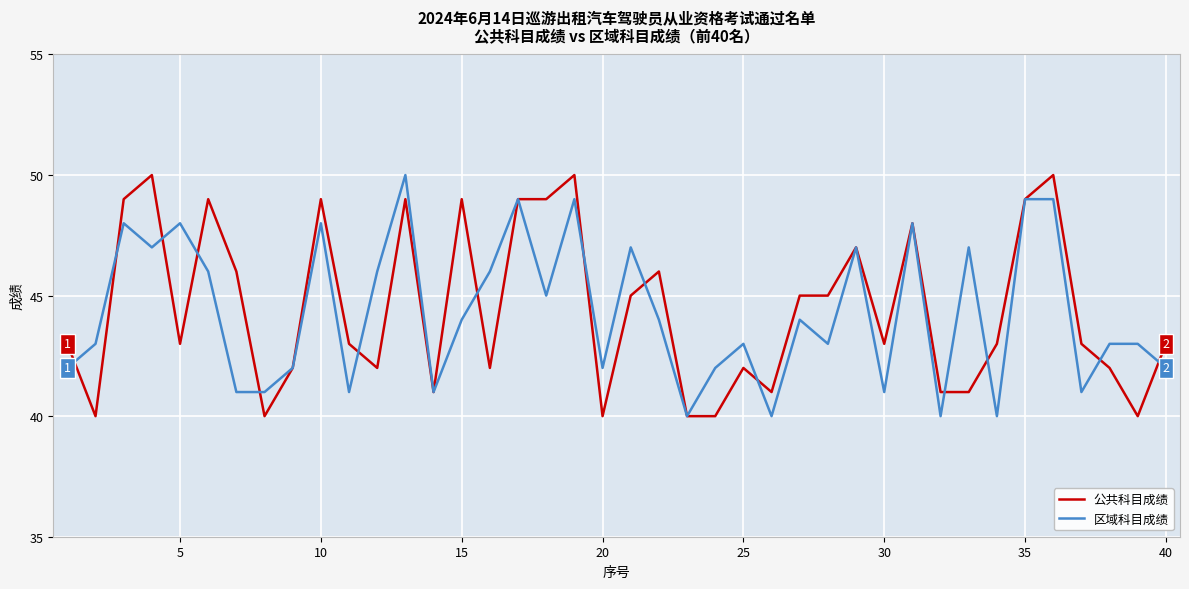

Count the 区域科目成绩 values in the range 42 to 47.

21